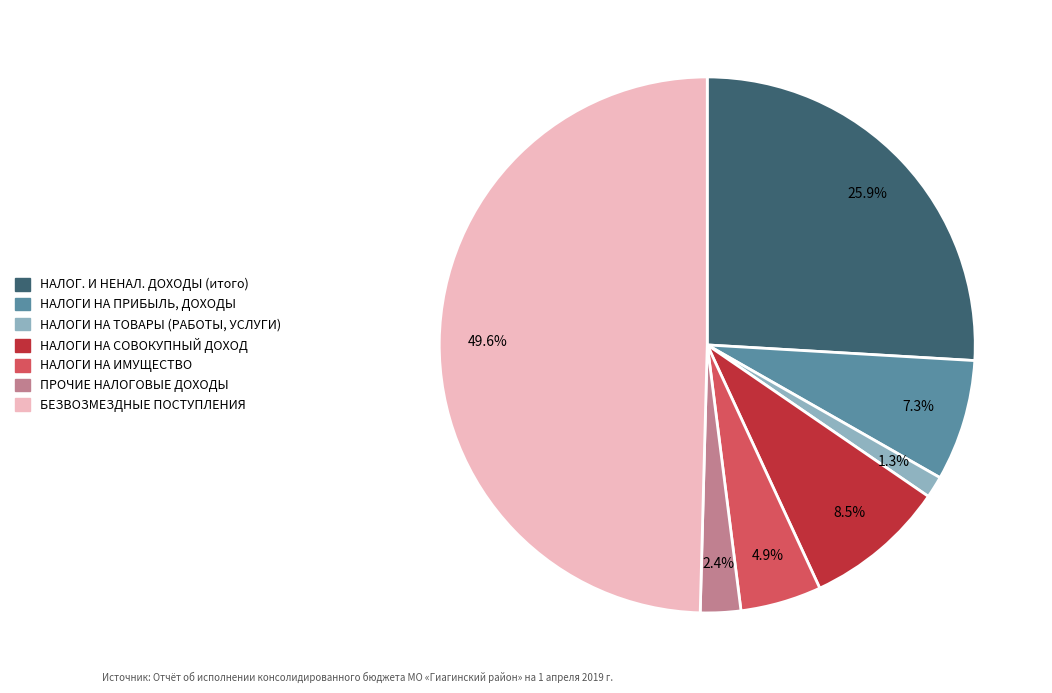

Which slice is the largest?

БЕЗВОЗМЕЗДНЫЕ ПОСТУПЛЕНИЯ